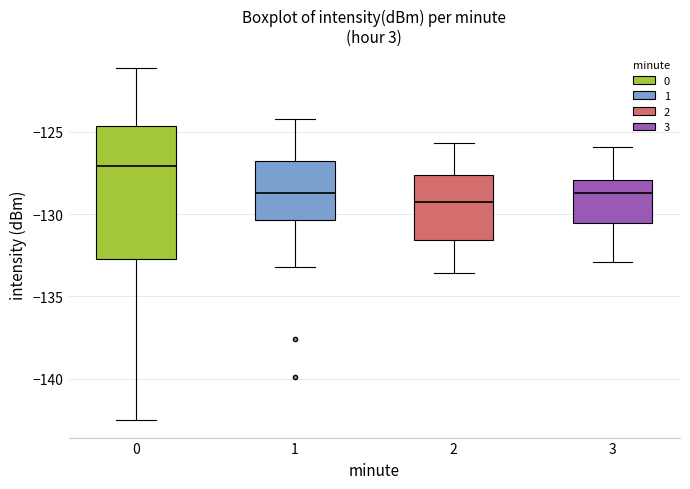

Which box has the lowest median line?

2